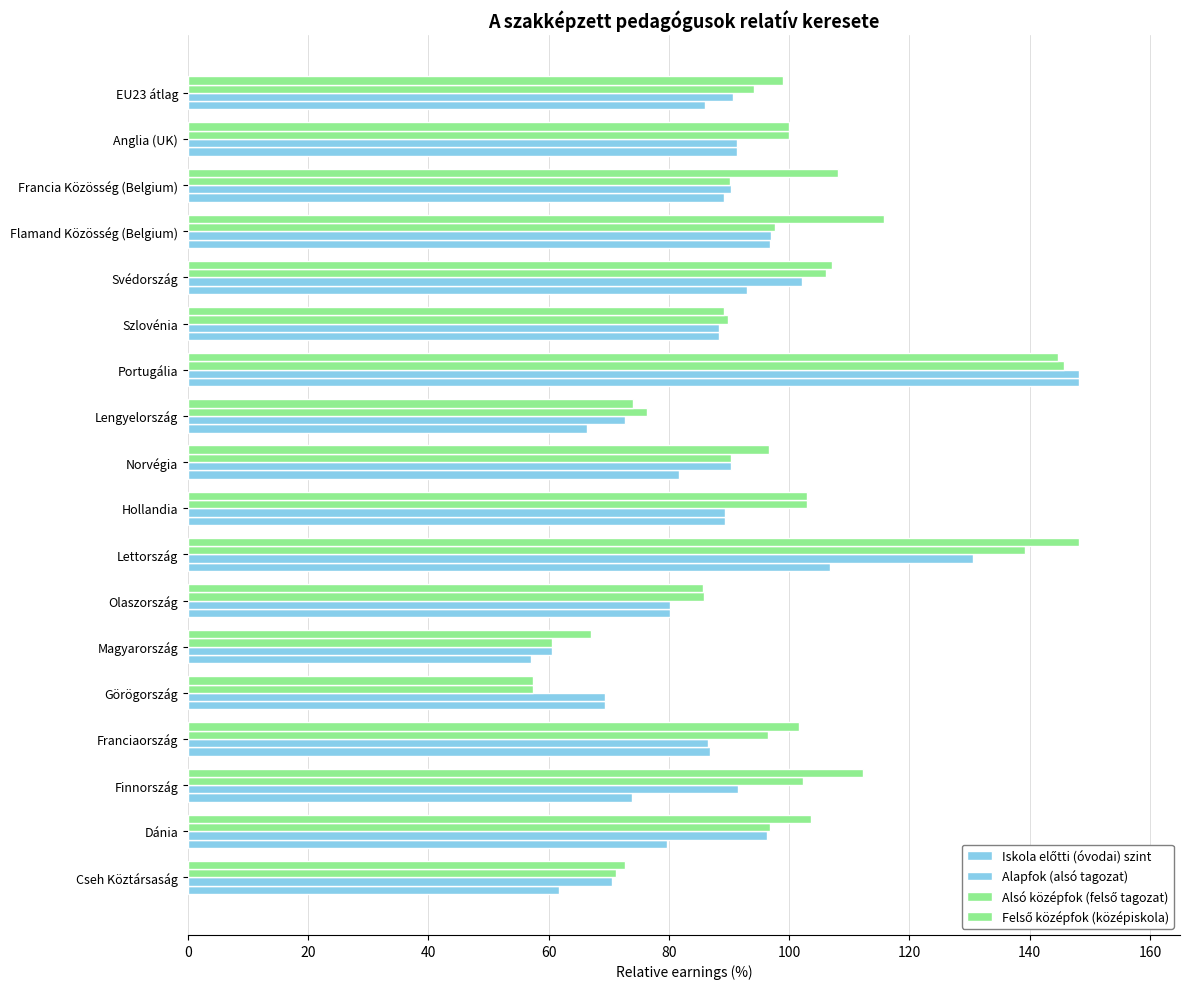

Reading right to left, extract all data points from this chart.

Iskola előtti (óvodai) szint: 86.0	91.3	89.2	96.9	93.0	88.4	148.2	66.3	81.7	89.3	106.8	80.1	57.2	69.4	86.9	73.9	79.7	61.8
Alapfok (alsó tagozat): 90.6	91.3	90.4	97.0	102.1	88.4	148.2	72.7	90.3	89.3	130.5	80.1	60.5	69.4	86.5	91.5	96.3	70.6
Alsó középfok (felső tagozat): 94.2	100.0	90.2	97.7	106.1	89.8	145.7	76.4	90.3	103.0	139.2	85.8	60.5	57.5	96.4	102.3	96.9	71.2
Felső középfok (középiskola): 99.0	100.0	108.1	115.8	107.1	89.2	144.8	74.0	96.7	103.0	148.1	85.8	67.1	57.5	101.7	112.3	103.6	72.7